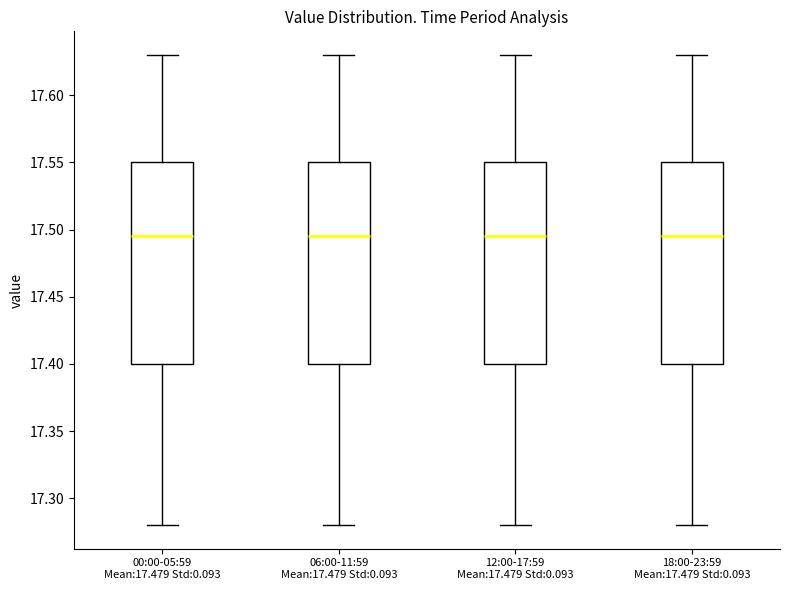

Reading left to right, transcribe this box plot: for each box, give where its median line is, the range the box spans, and where its two whiskers end, as read against the y-axis. The values are not printed on the chart, so give them approximately, as read against the axis.

00:00-05:59 Mean:17.479 Std:0.093: median 17.495, box 17.400 to 17.550, whiskers 17.280 to 17.630
06:00-11:59 Mean:17.479 Std:0.093: median 17.495, box 17.400 to 17.550, whiskers 17.280 to 17.630
12:00-17:59 Mean:17.479 Std:0.093: median 17.495, box 17.400 to 17.550, whiskers 17.280 to 17.630
18:00-23:59 Mean:17.479 Std:0.093: median 17.495, box 17.400 to 17.550, whiskers 17.280 to 17.630